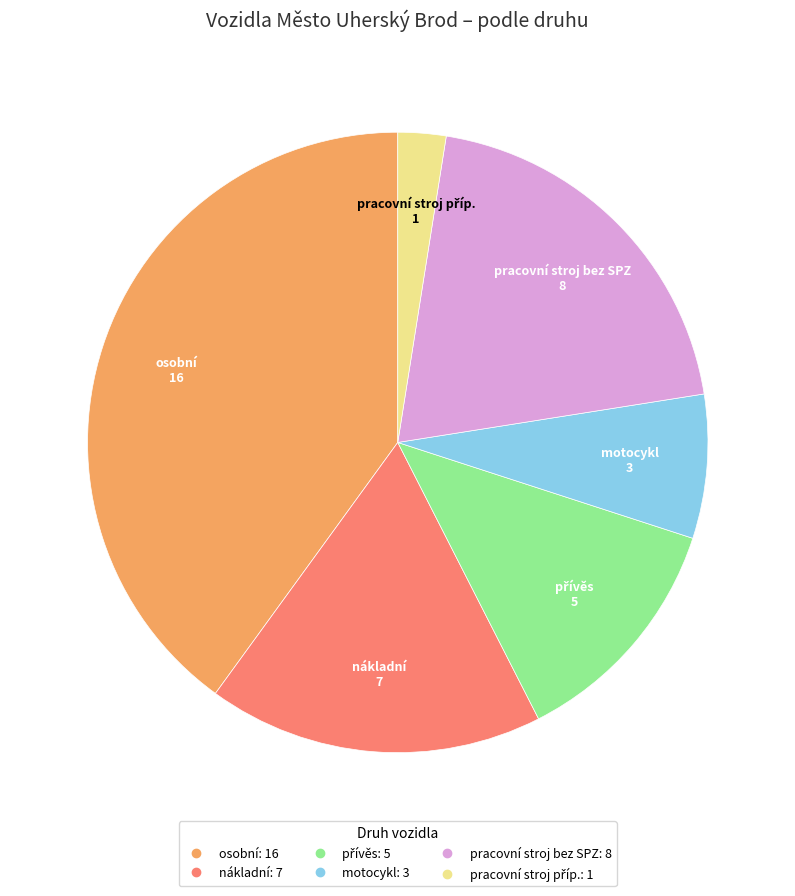

Which has a higher value, osobní or nákladní?

osobní